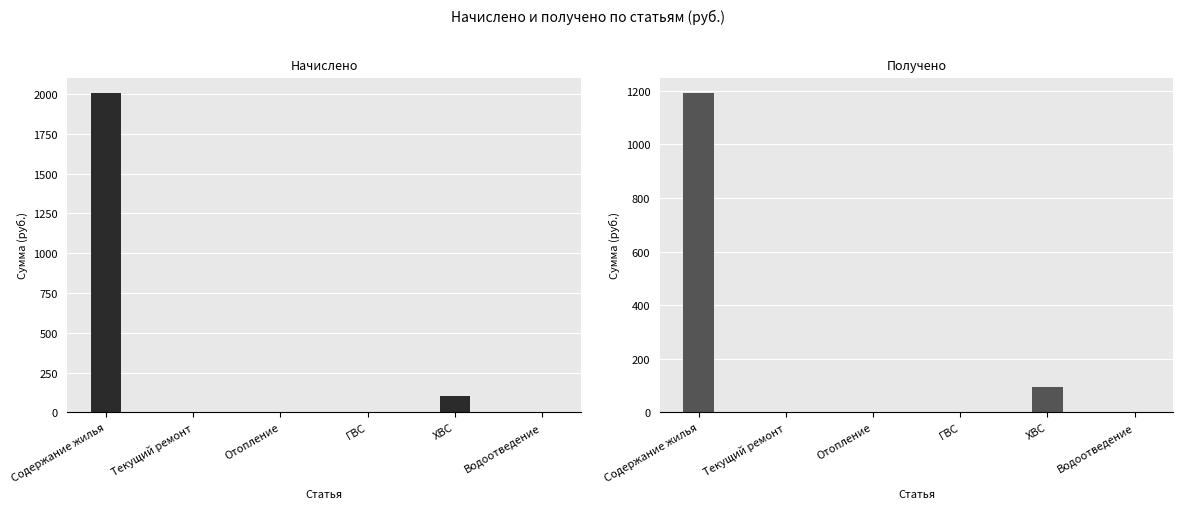

Between Содержание жилья and Текущий ремонт, which is larger?

Содержание жилья